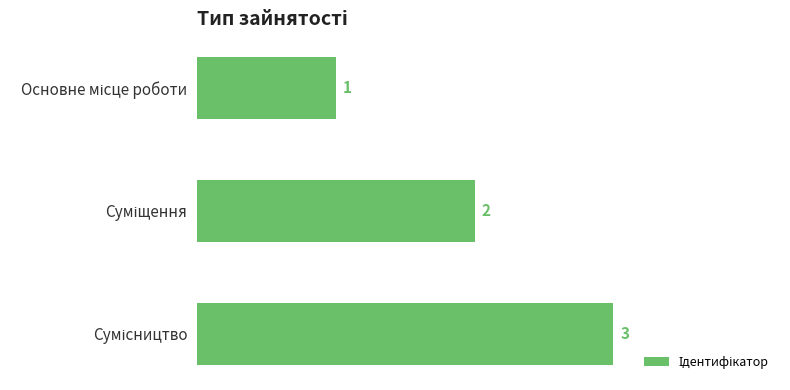

What is the greatest value displayed?

3